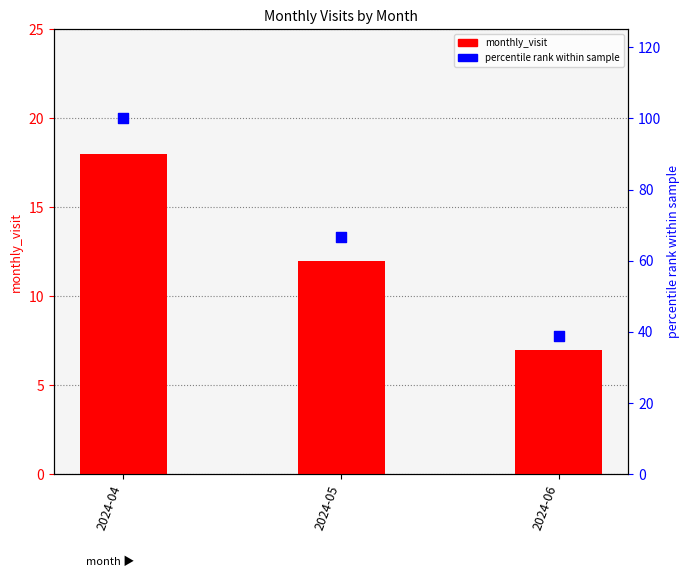

Which series has the largest total across all categories?

percentile rank within sample